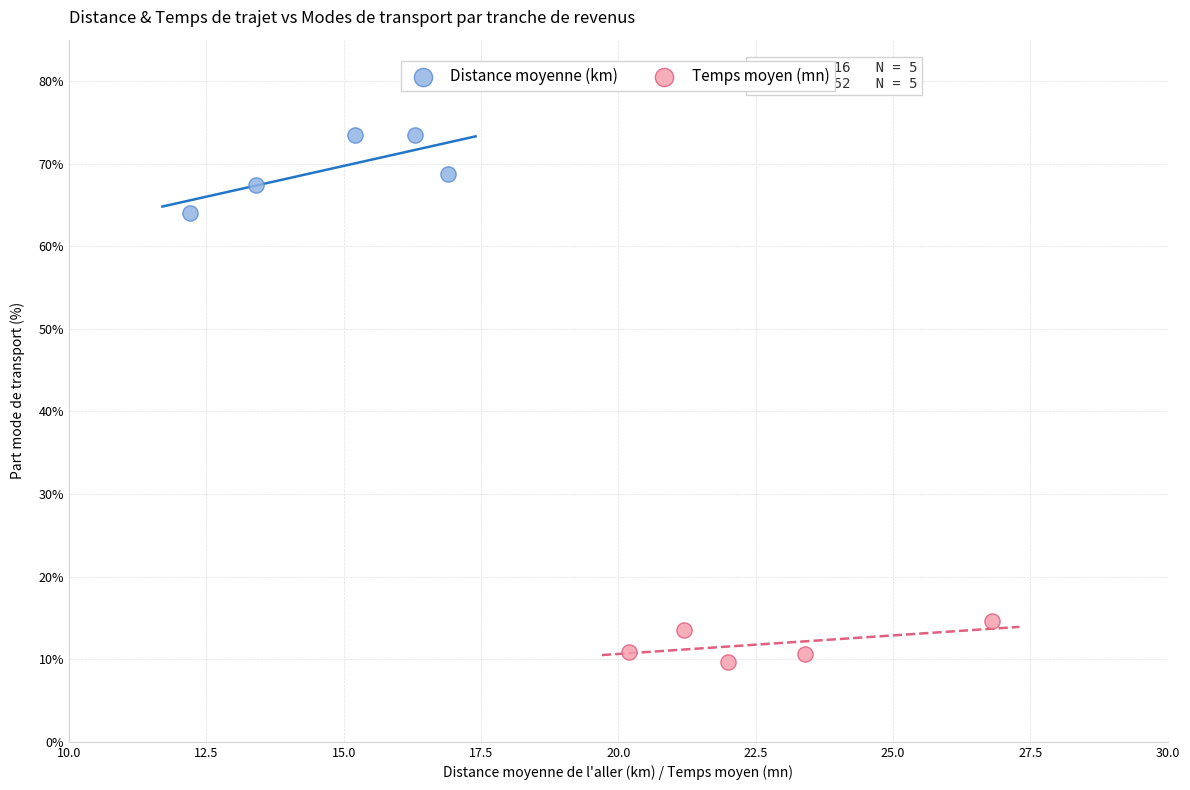

Which series has the widest spread of Y values?

Distance moyenne (km)